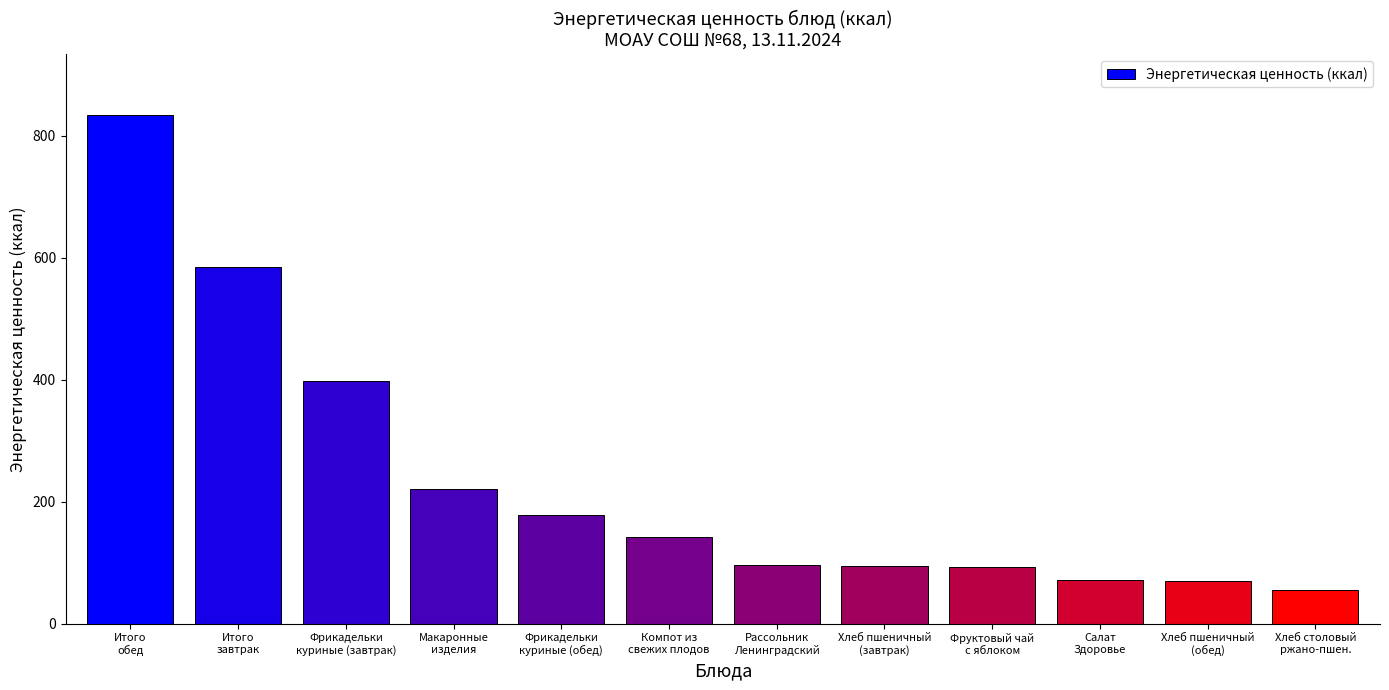

What is the label of the 1st bar from the left?

Итого
обед